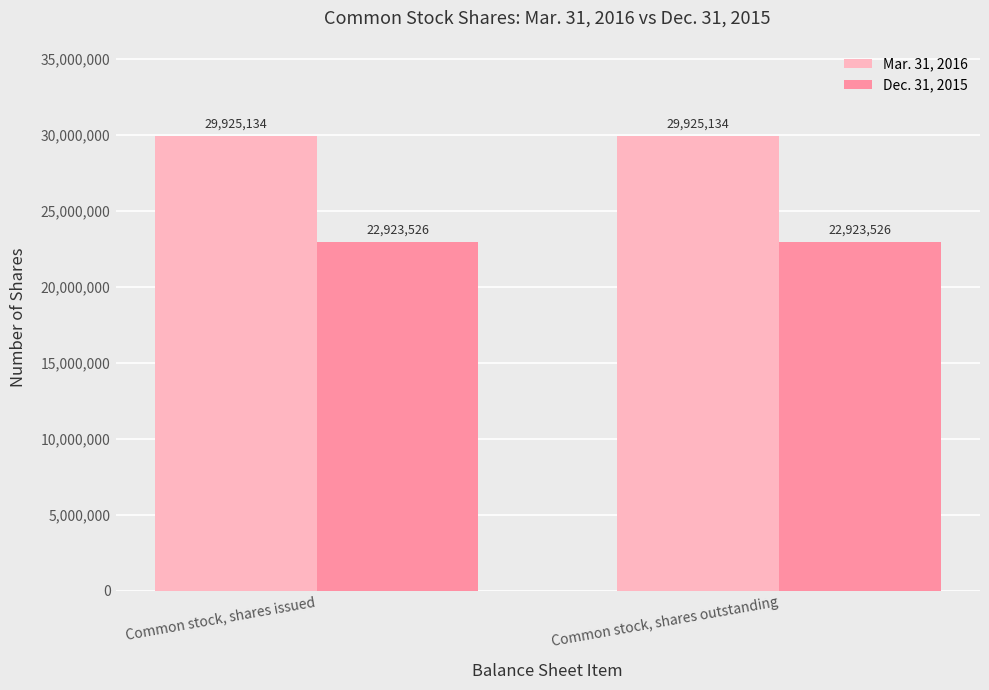

What is the label of the 2nd bar from the left?

Common stock, shares outstanding